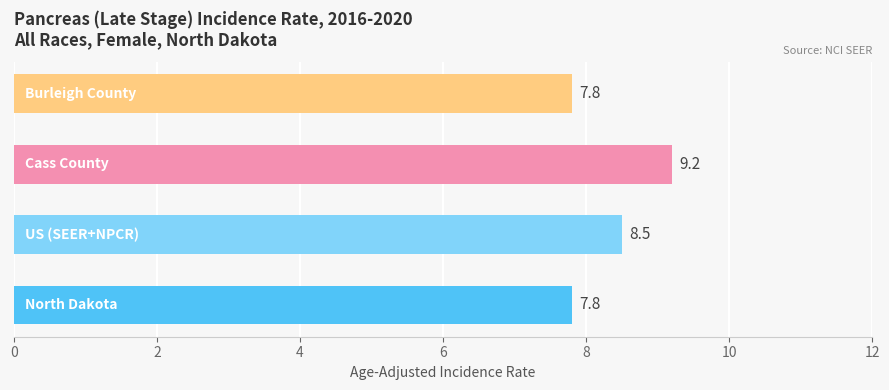

What is the sum of all values?

33.3